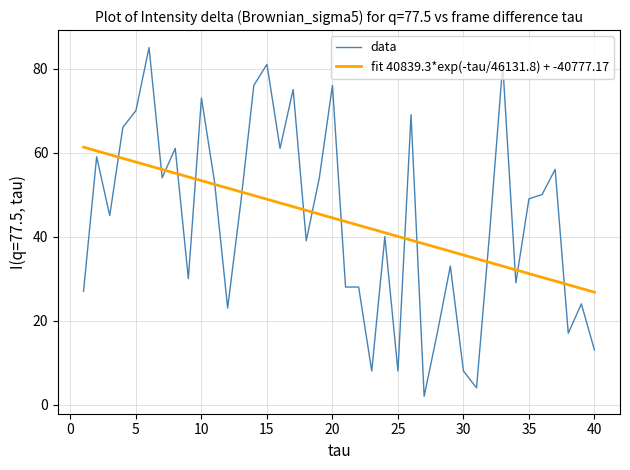

True or false: the data shows 3 at 27.

False